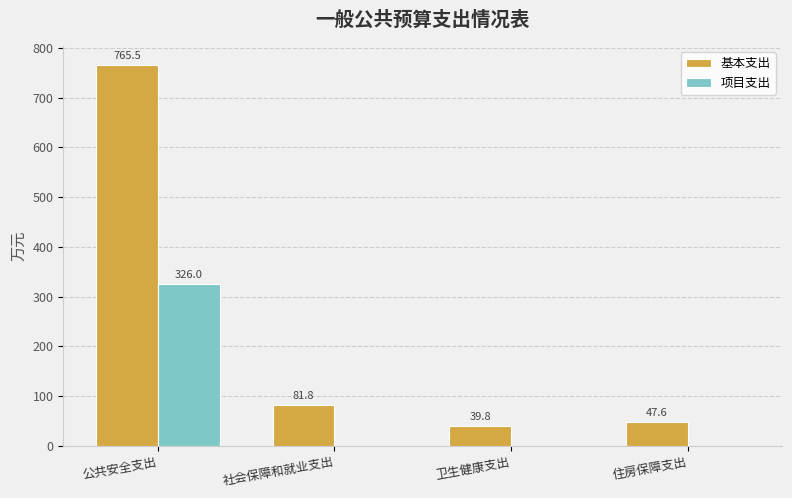

Which series has the largest total across all categories?

基本支出